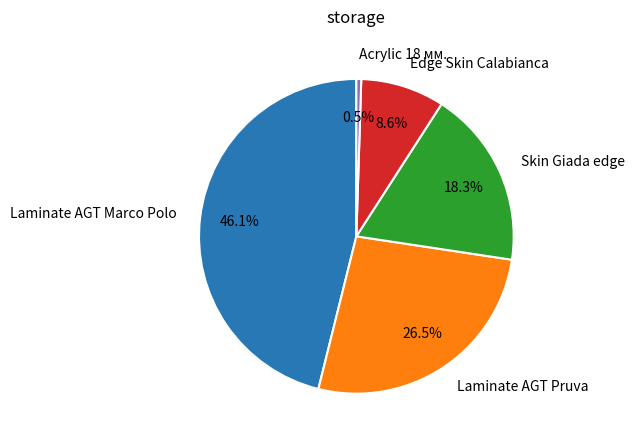

What percentage is NOT represented by Edge Skin Calabianca?

91.4%